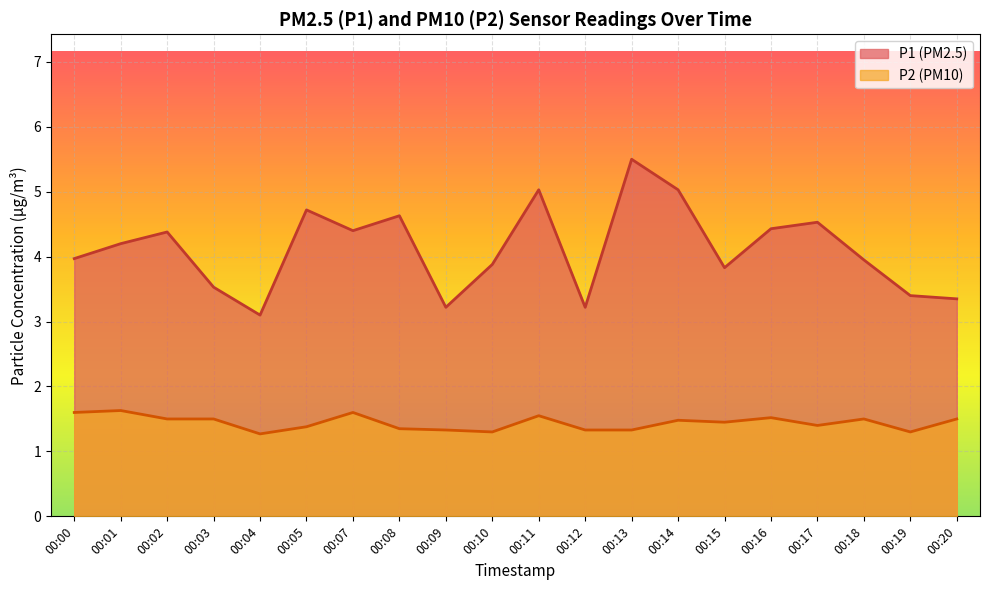

What is the value of the P1 point at the 18th from the left?

4.0